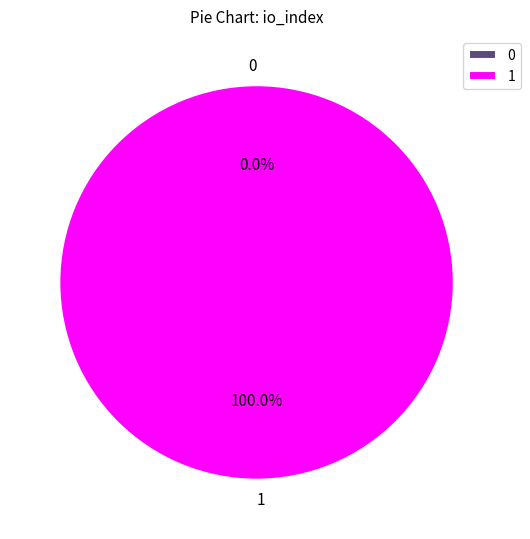

Is tx_0 the majority of the pie?

No